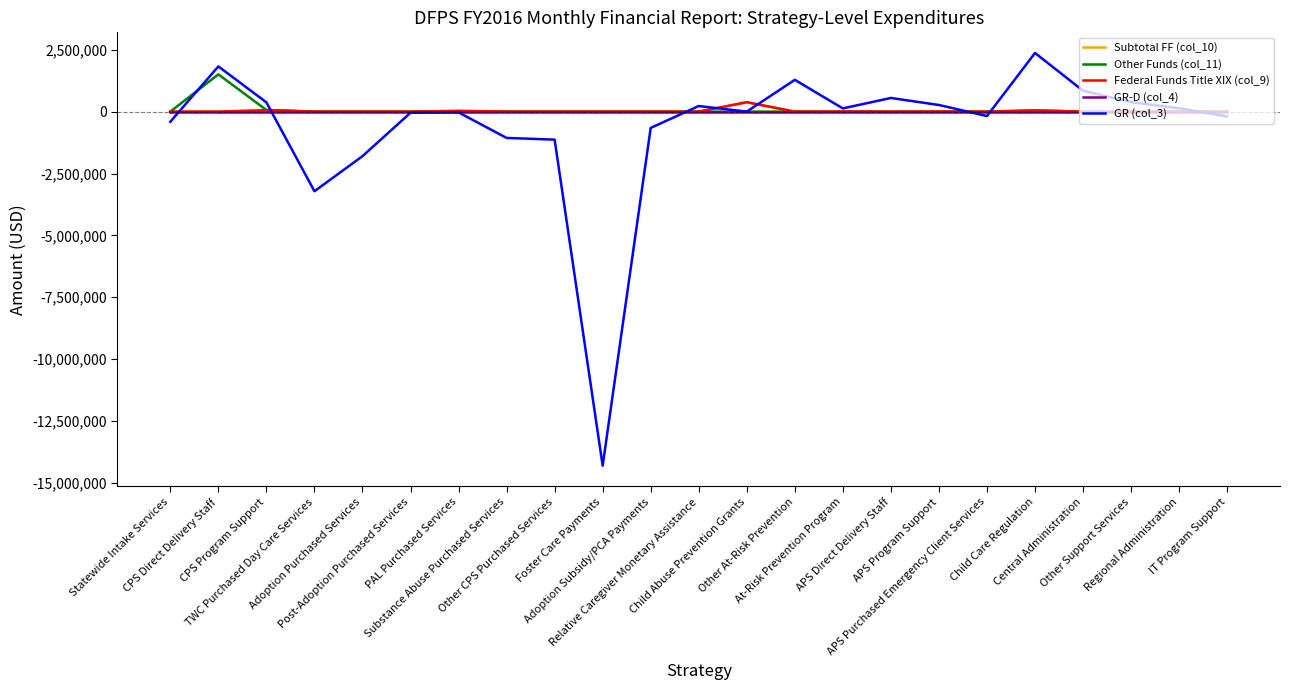

Does the chart have visible grid lines?

No